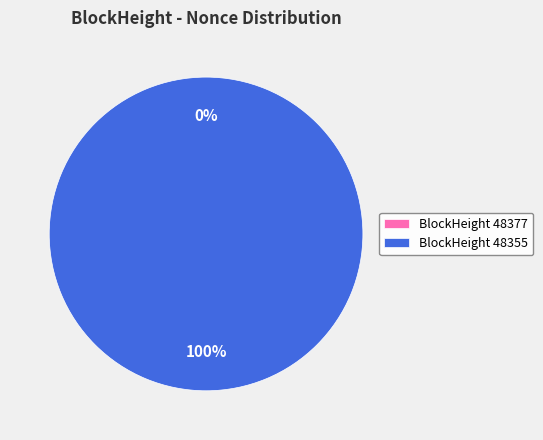

Rank the categories by value from highest to lowest.

48355, 48377